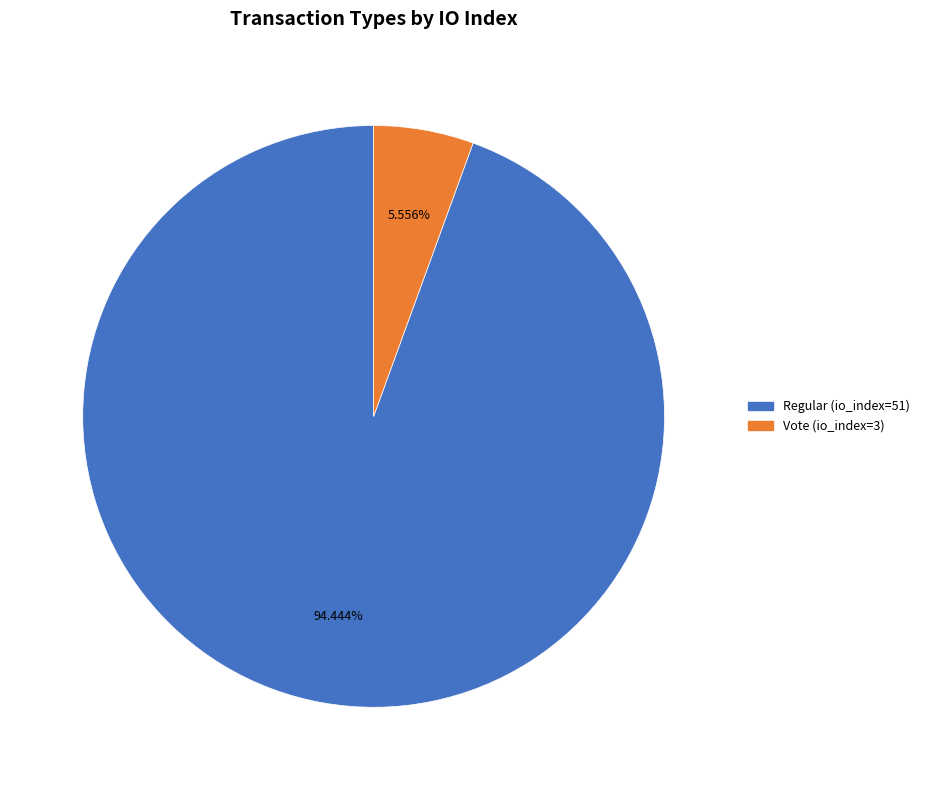

Which slice is the smallest?

Vote (io_index=3)